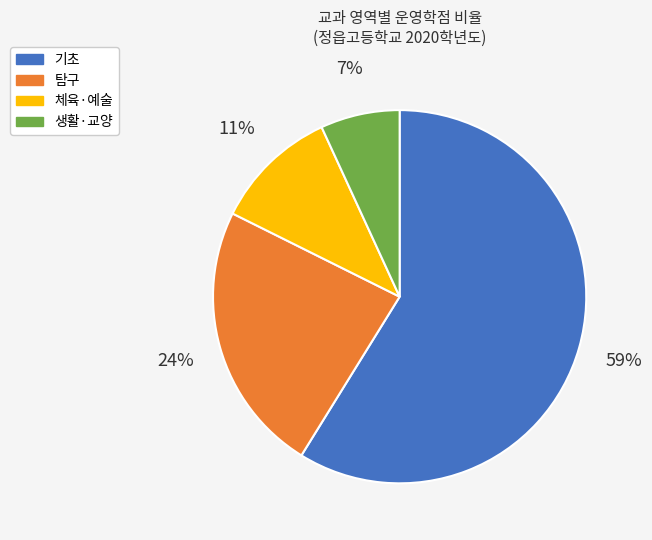

To the nearest percent, what is the difference between the 생활·교양 and 탐구 slice percentages?

17%